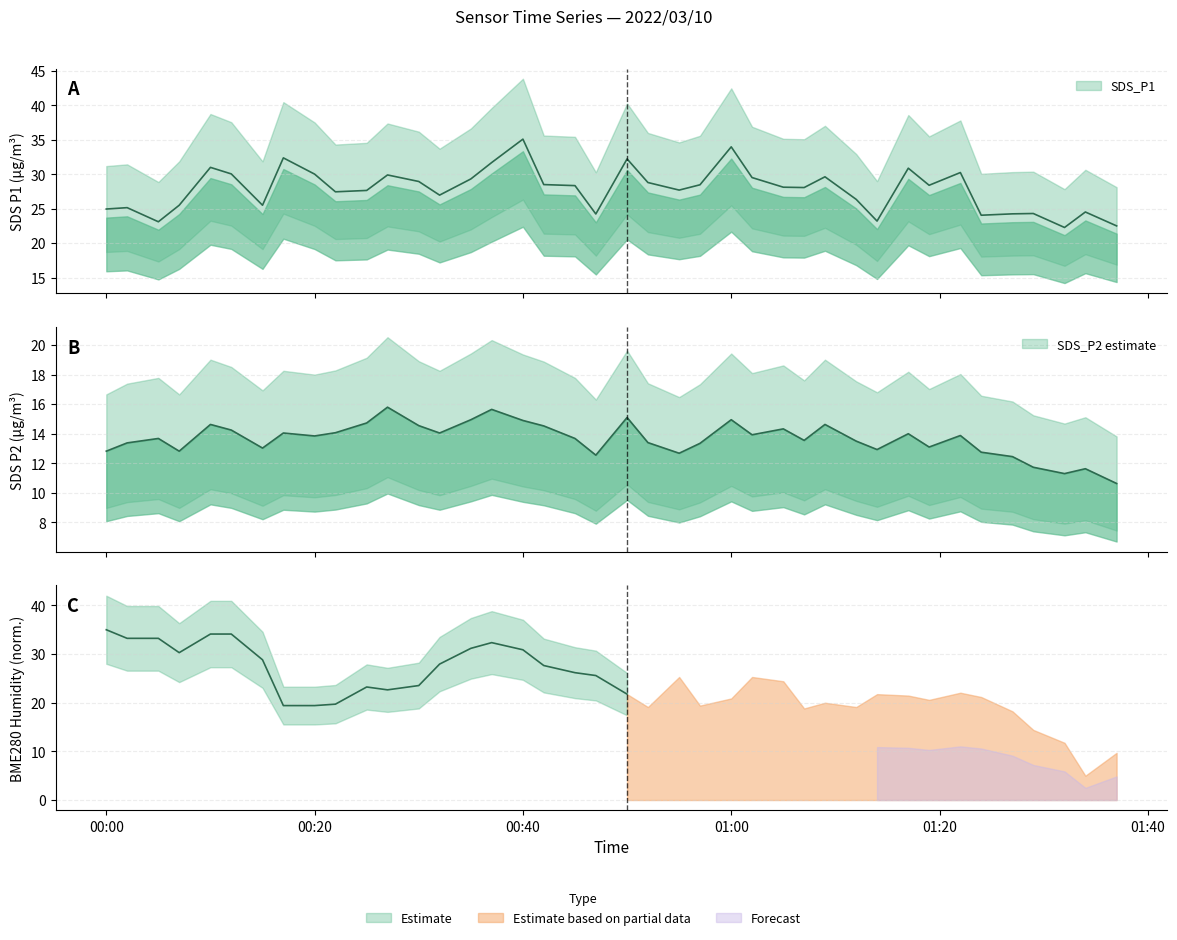

What is the label of the 13th point from the right?

2022/03/10 01:07